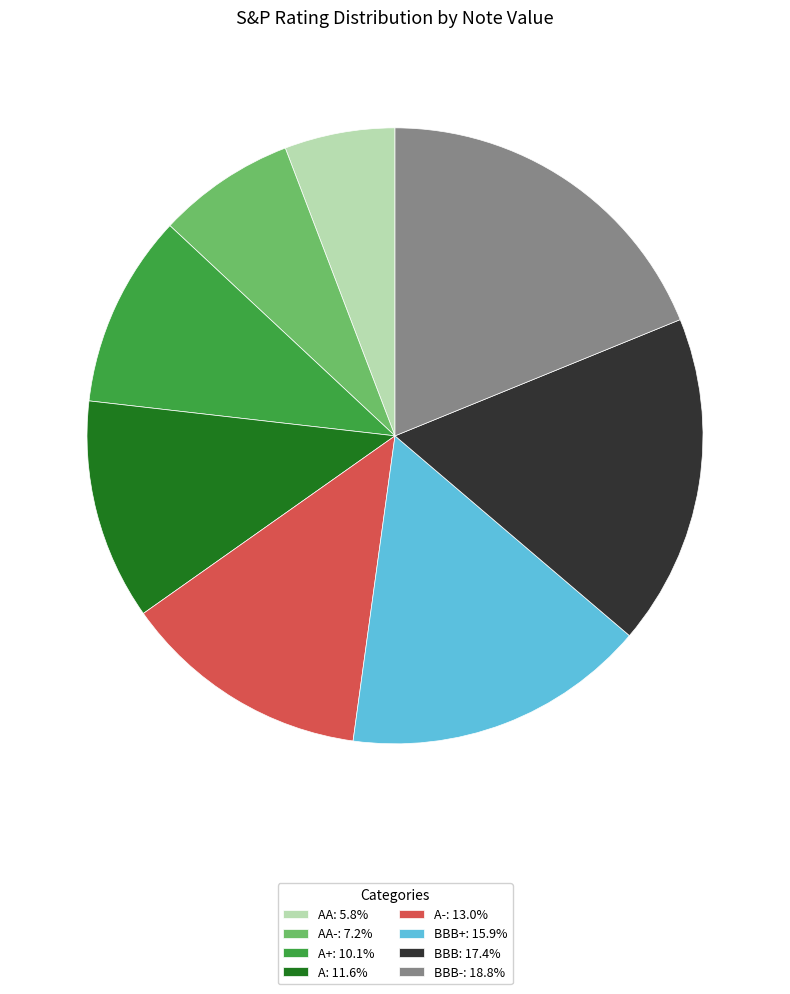

Does BBB+: 15.9% account for over 50% of the chart?

No